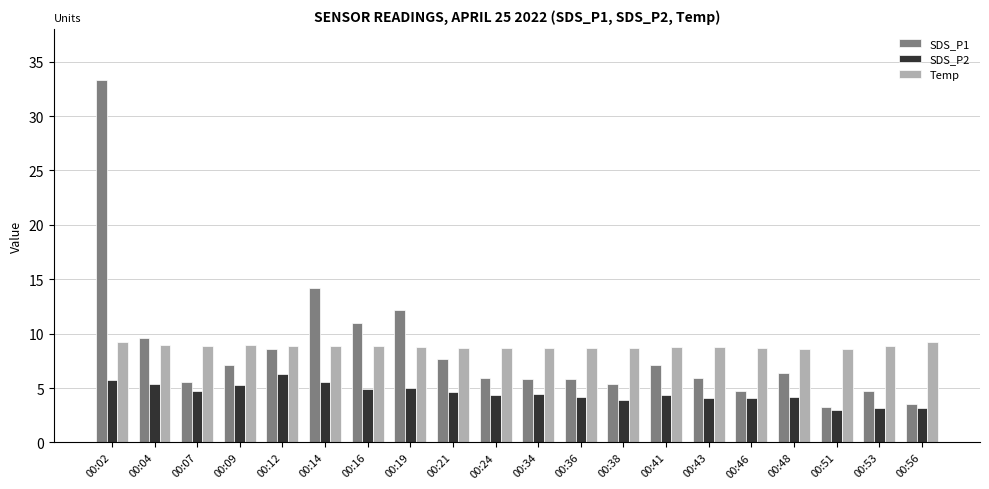

How many bars are there in total?

60